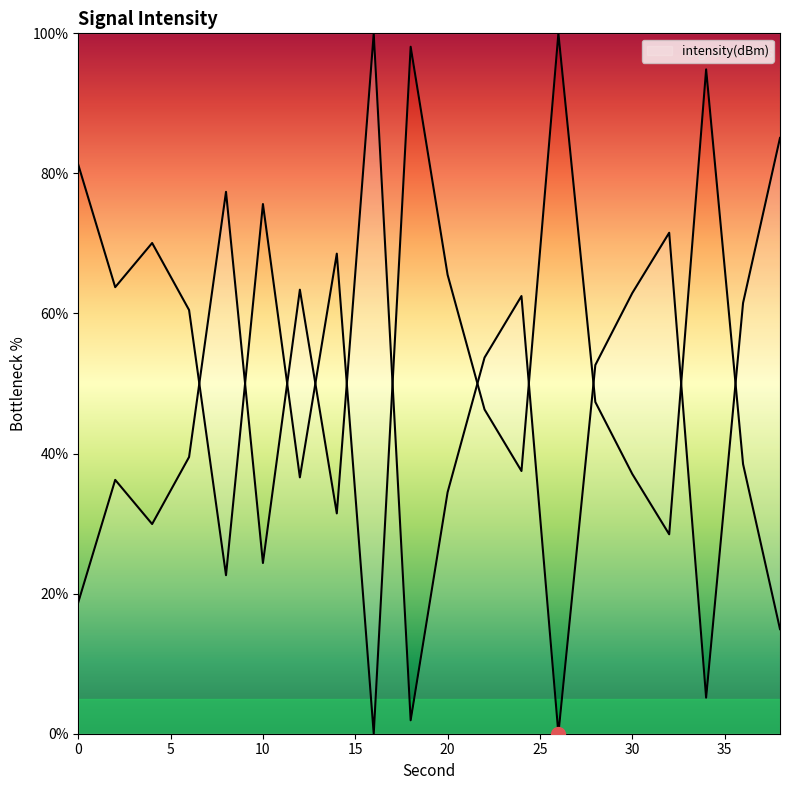

How many points are lower than both their immediate neighbors (excluding endpoints)?

6